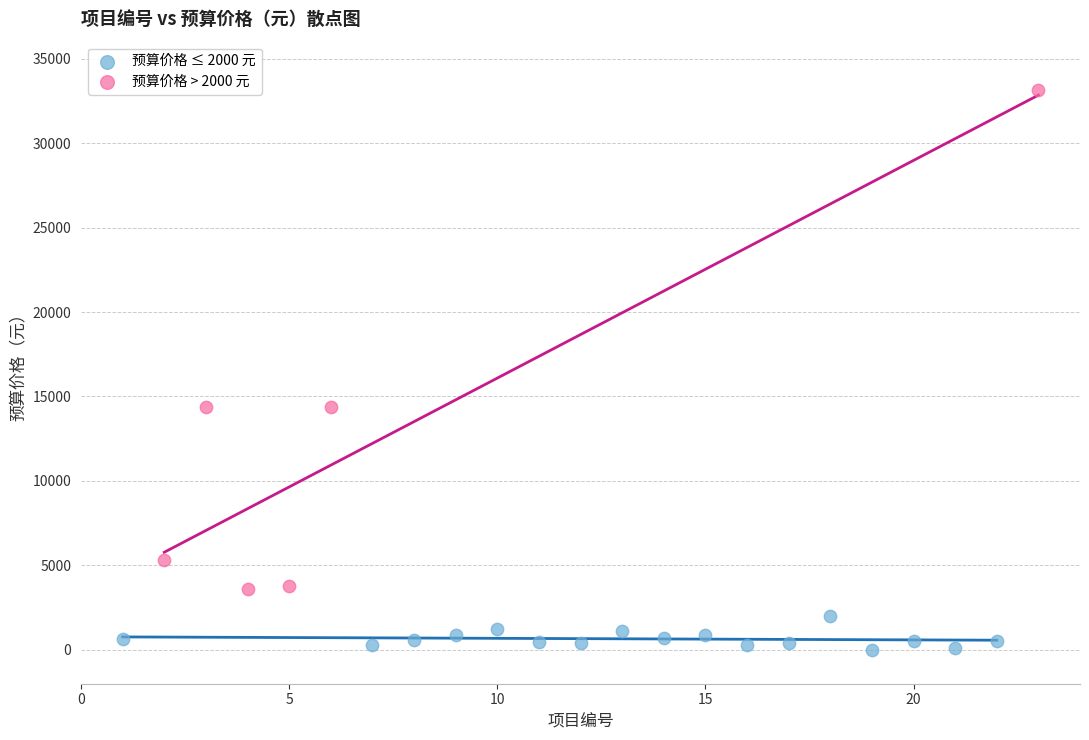

Which series has the widest spread of Y values?

预算价格 > 2000 元